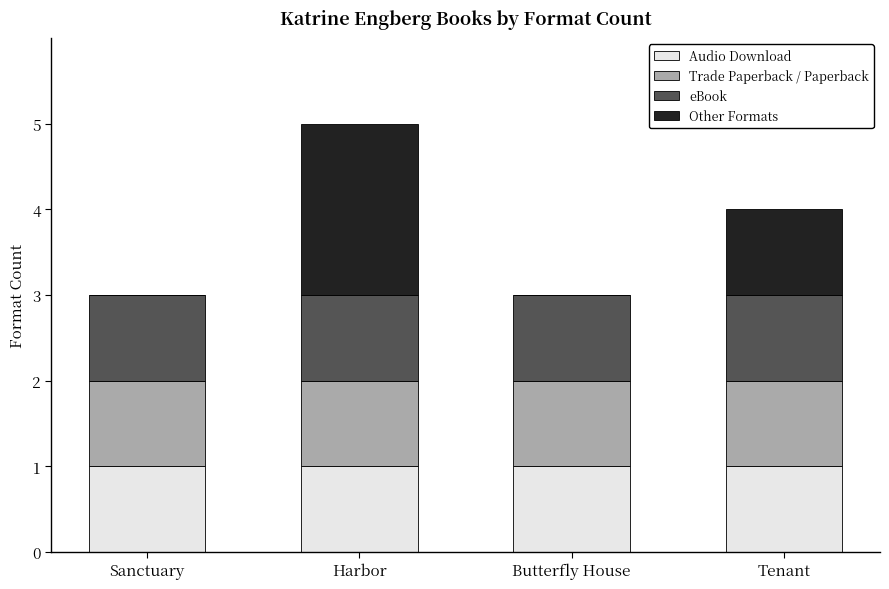

What is the total value across all series at Sanctuary?

3